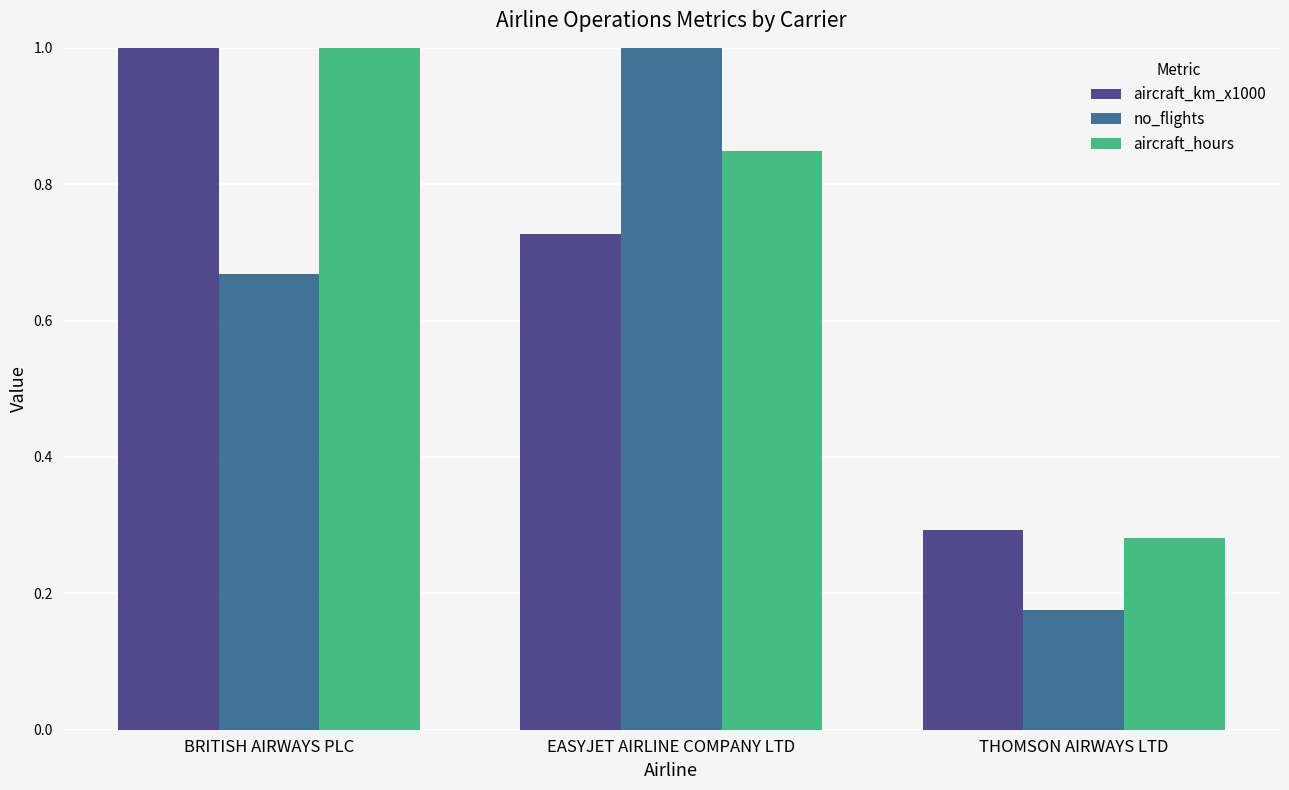

Which series has the largest total across all categories?

aircraft_hours